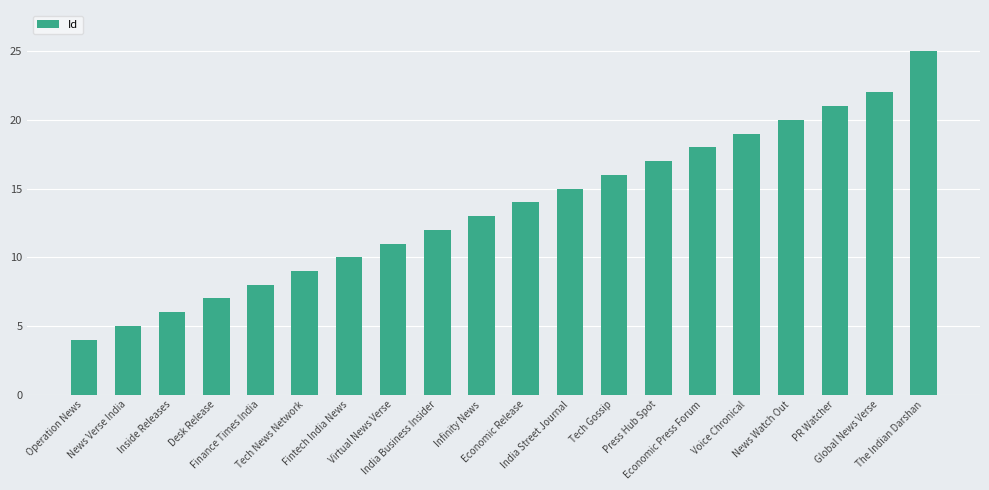

How many values are below 14?

10